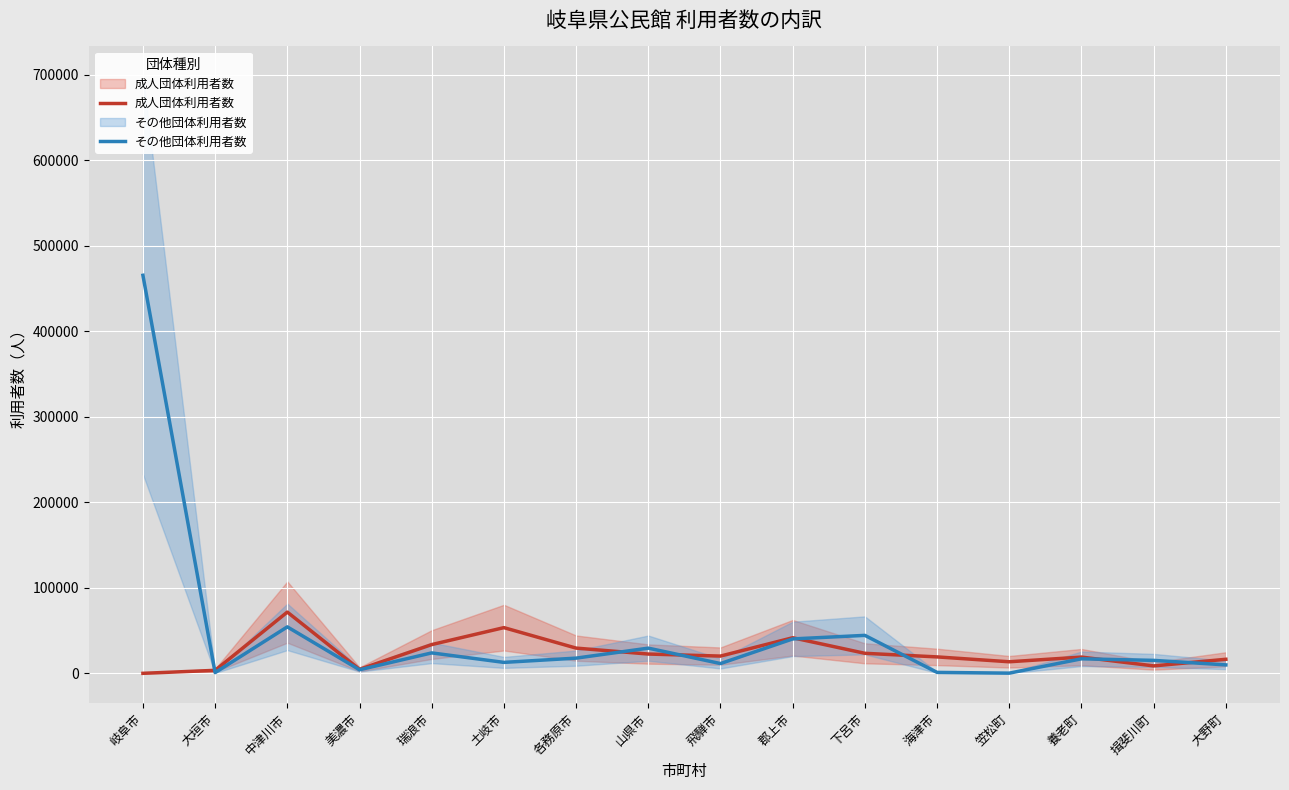

Which series has the widest spread of values?

その他団体利用者数